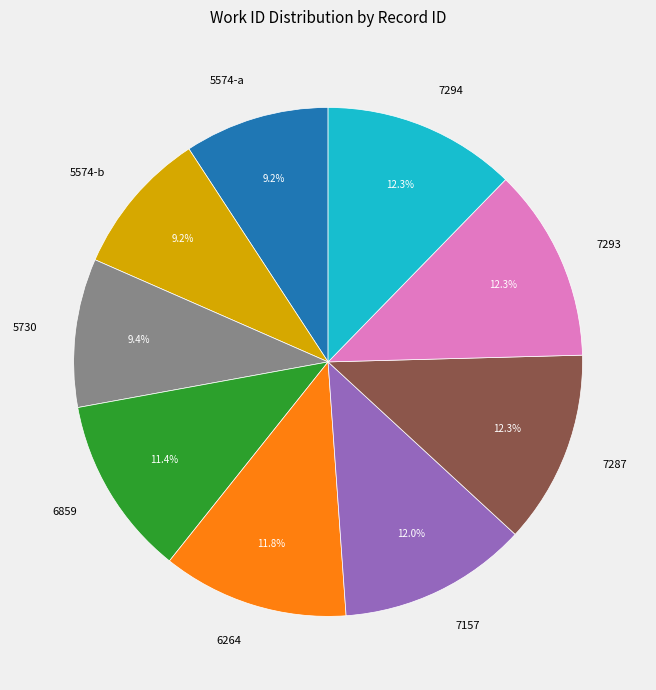

To the nearest percent, what is the average slice percentage?

11%